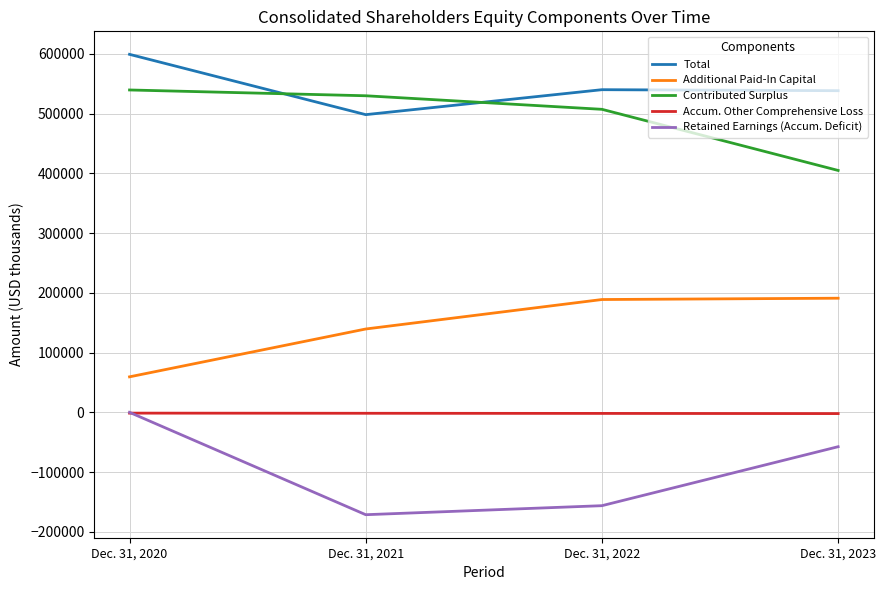

What is the maximum value for Additional Paid-In Capital?

191004